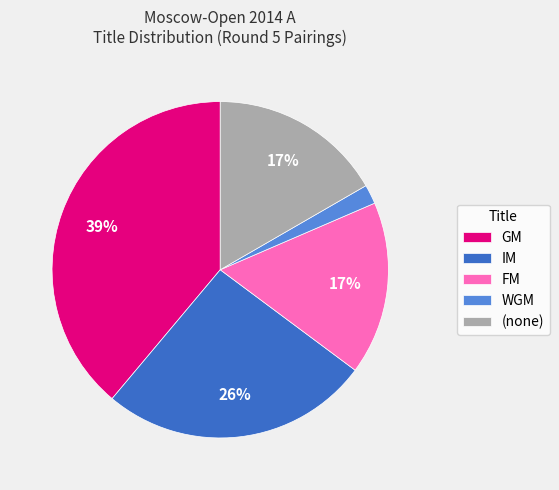

How many slices are in this pie chart?

5